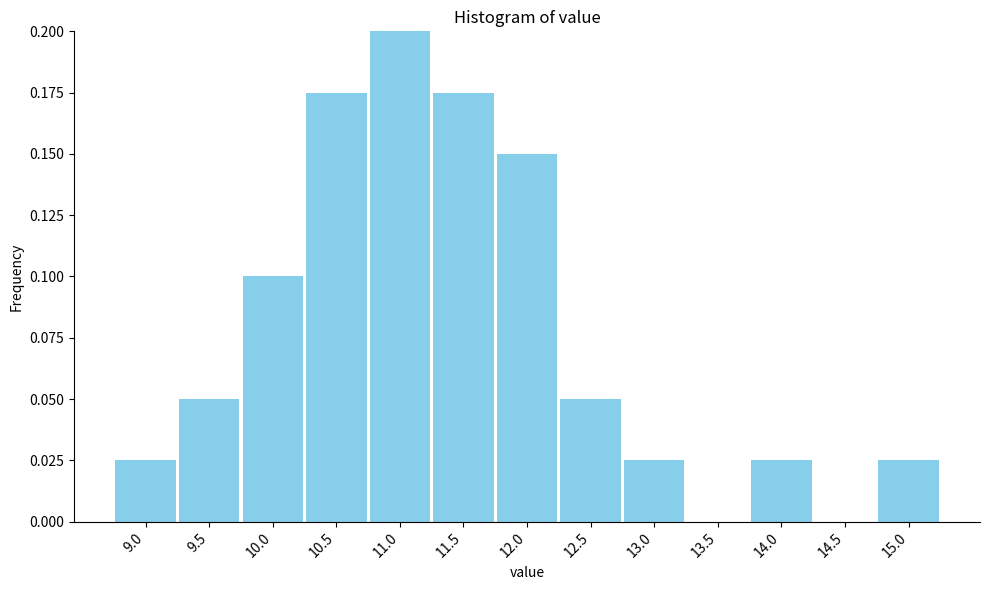

What is the sum of all values?

1.0